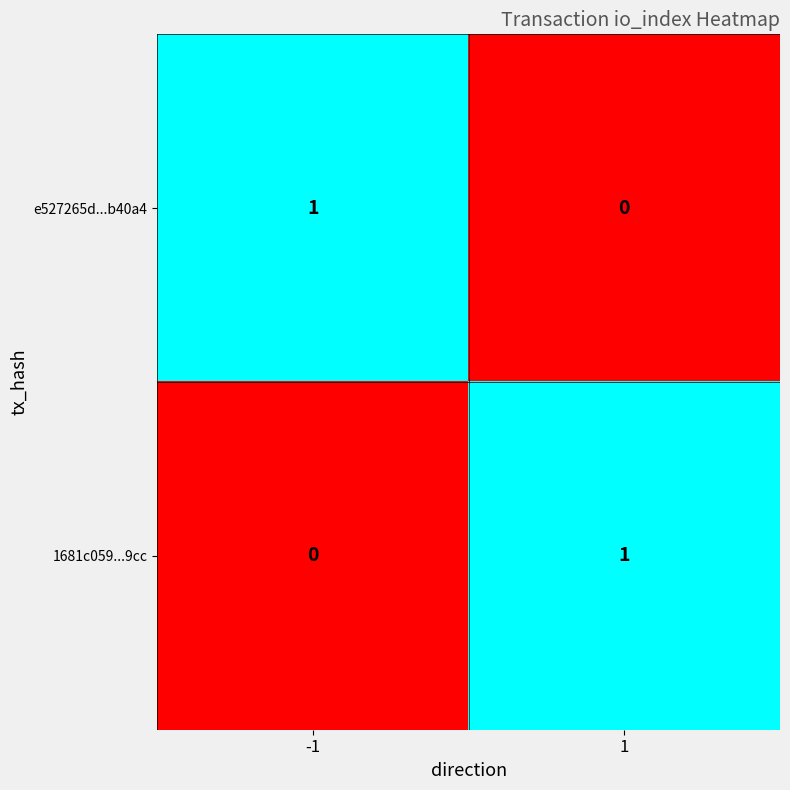

Rank the categories by 1681c059...9cc value from lowest to highest.

-1, 1